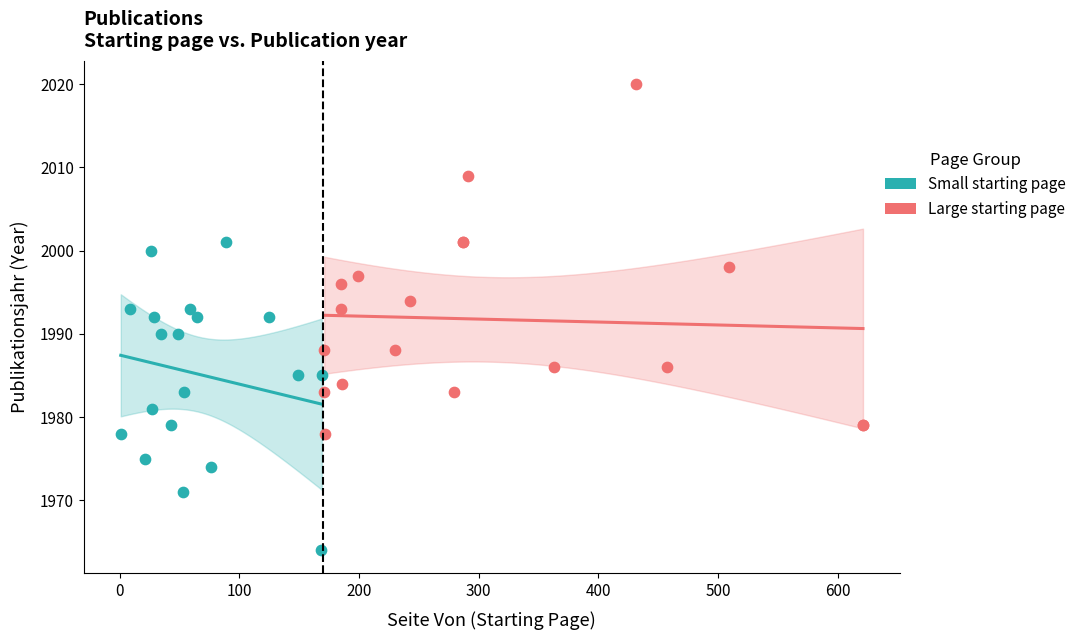

Which series contains the highest Y value?

Large starting page